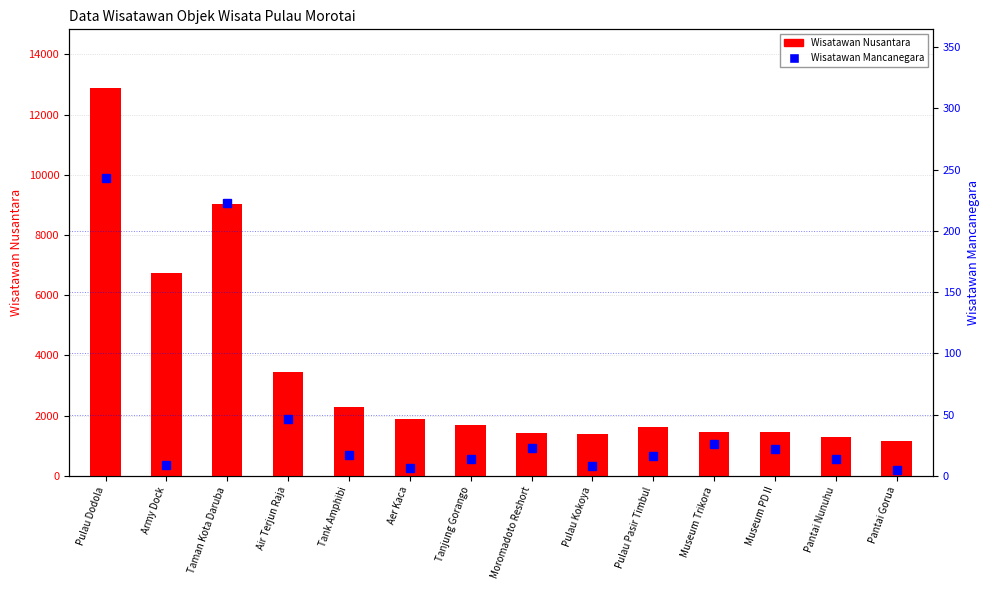

At which label does Wisatawan Nusantara first exceed 1704?

Pulau Dodola